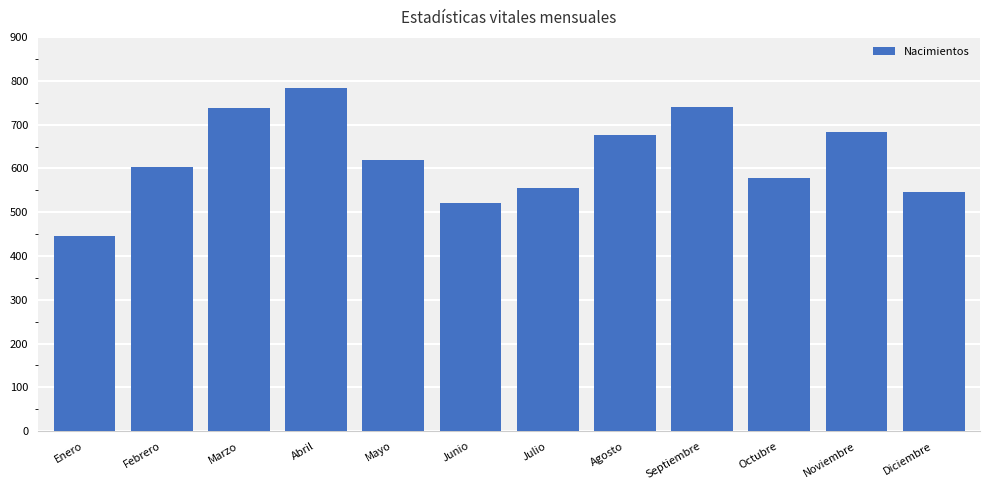

How many data points does each series have?

12